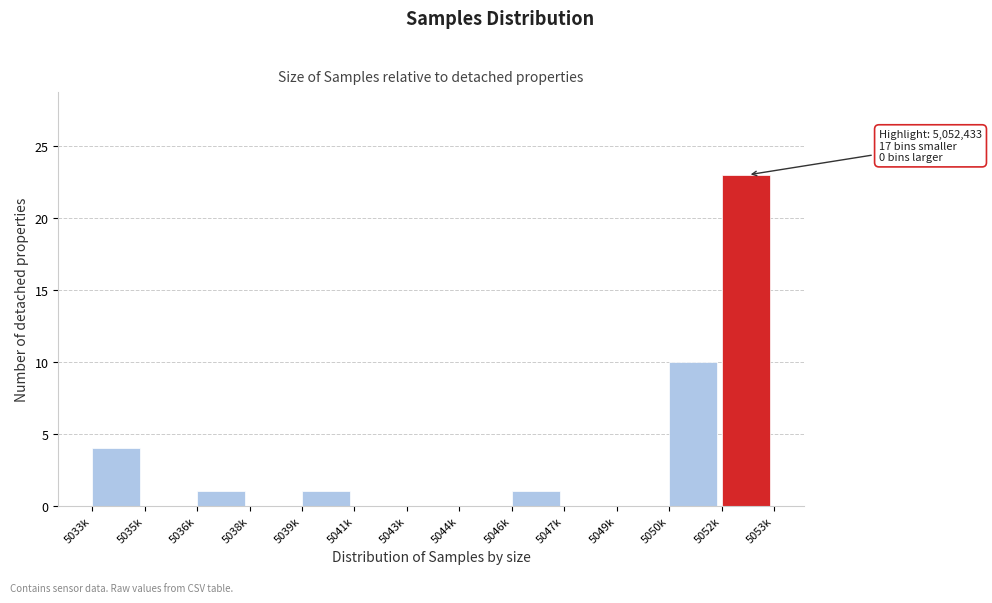

Reading right to left, extract all data points from this chart.

5052k=23	5050k=10	5049k=0	5047k=0	5046k=1	5044k=0	5043k=0	5041k=0	5039k=1	5038k=0	5036k=1	5035k=0	5033k=4